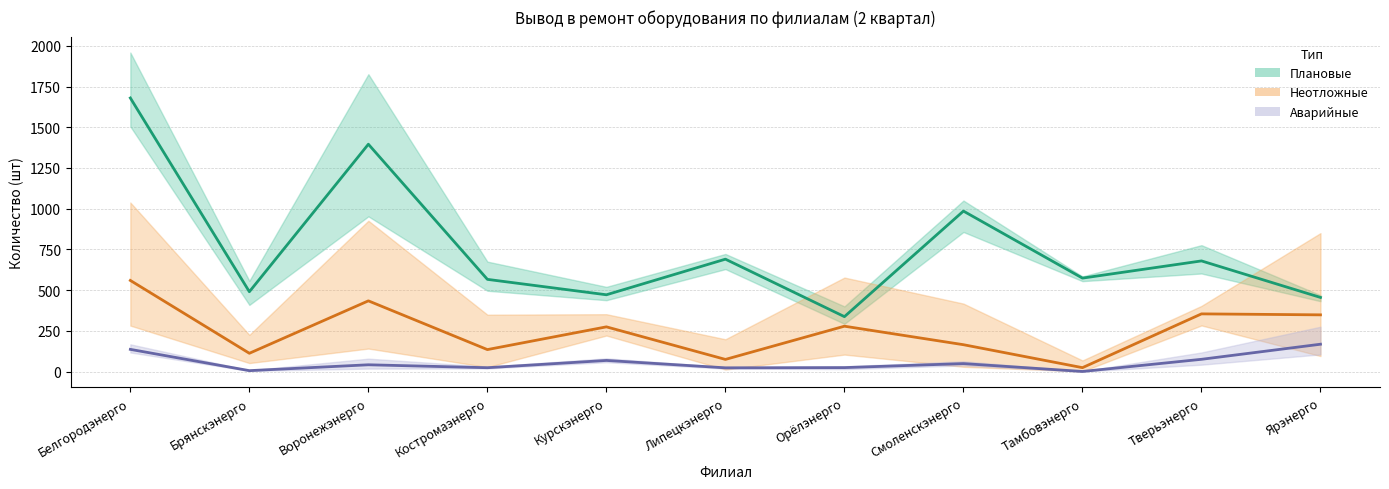

What is the label of the 5th point from the right?

Орёлэнерго